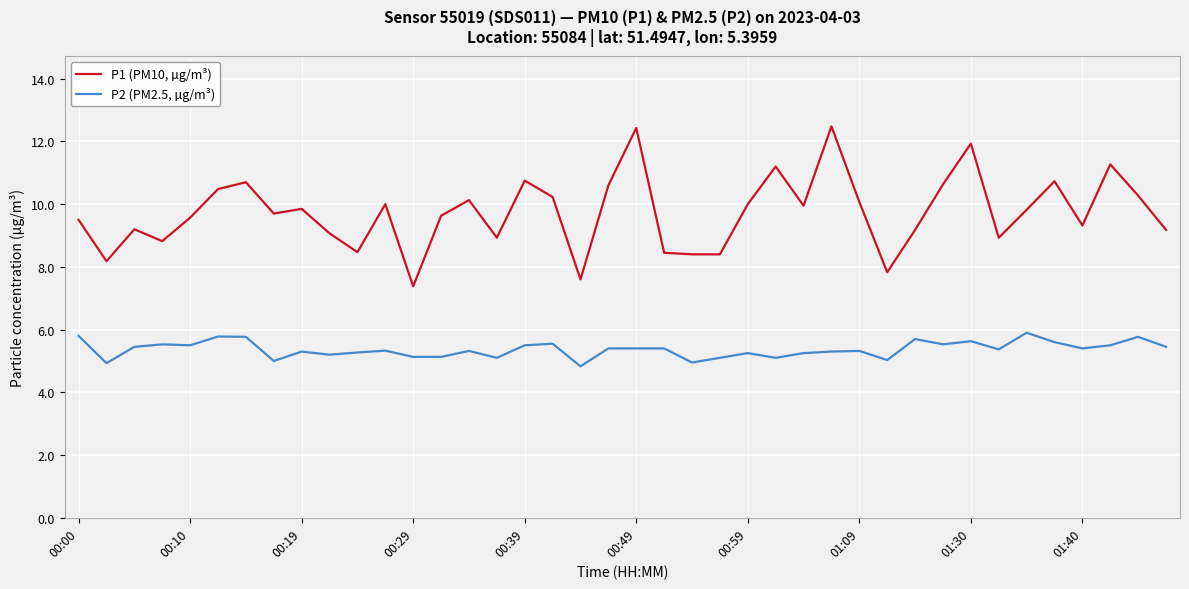

True or false: P1 (PM10, µg/m³) and P2 (PM2.5, µg/m³) cross at least once.

False